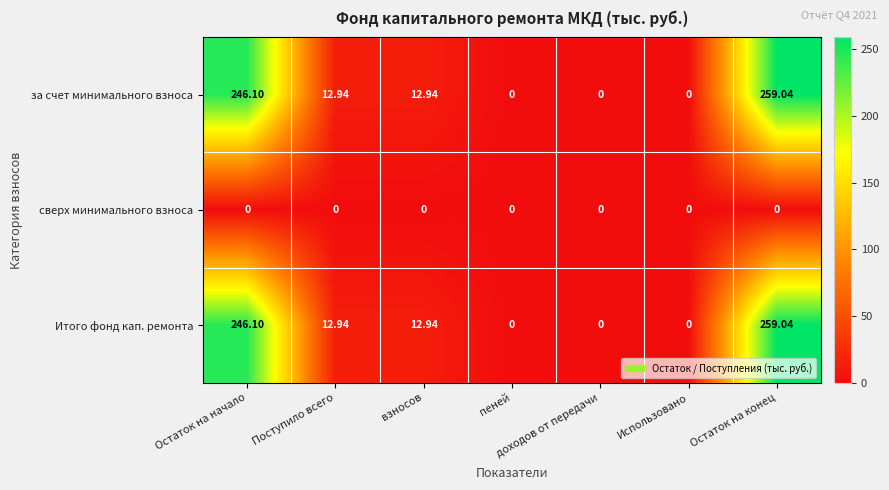

At which label does за счет минимального взноса first exceed 12?

Остаток на начало